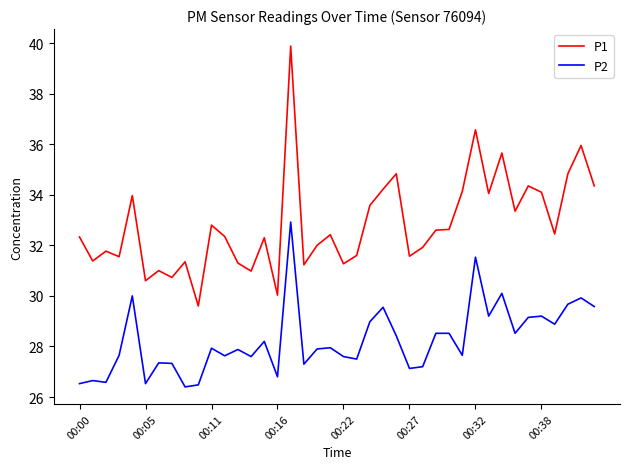

Which series has the largest total across all categories?

P1